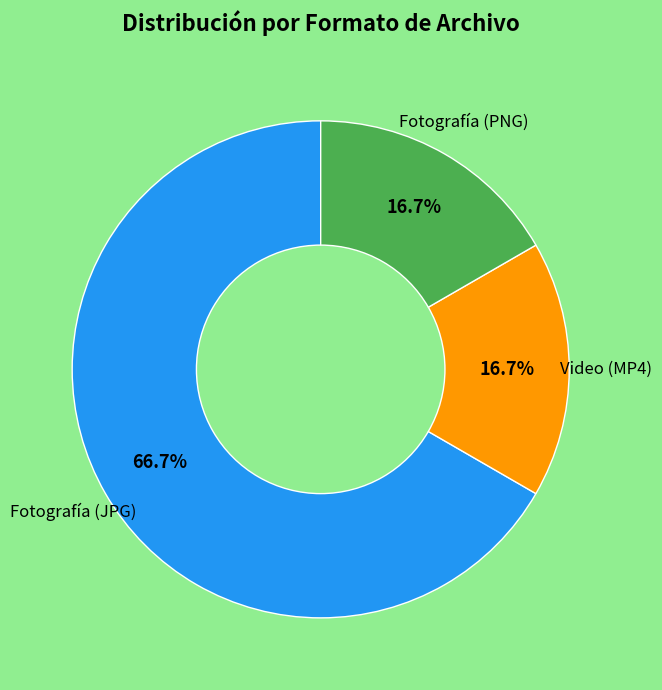

Is there a majority slice in this chart?

Yes